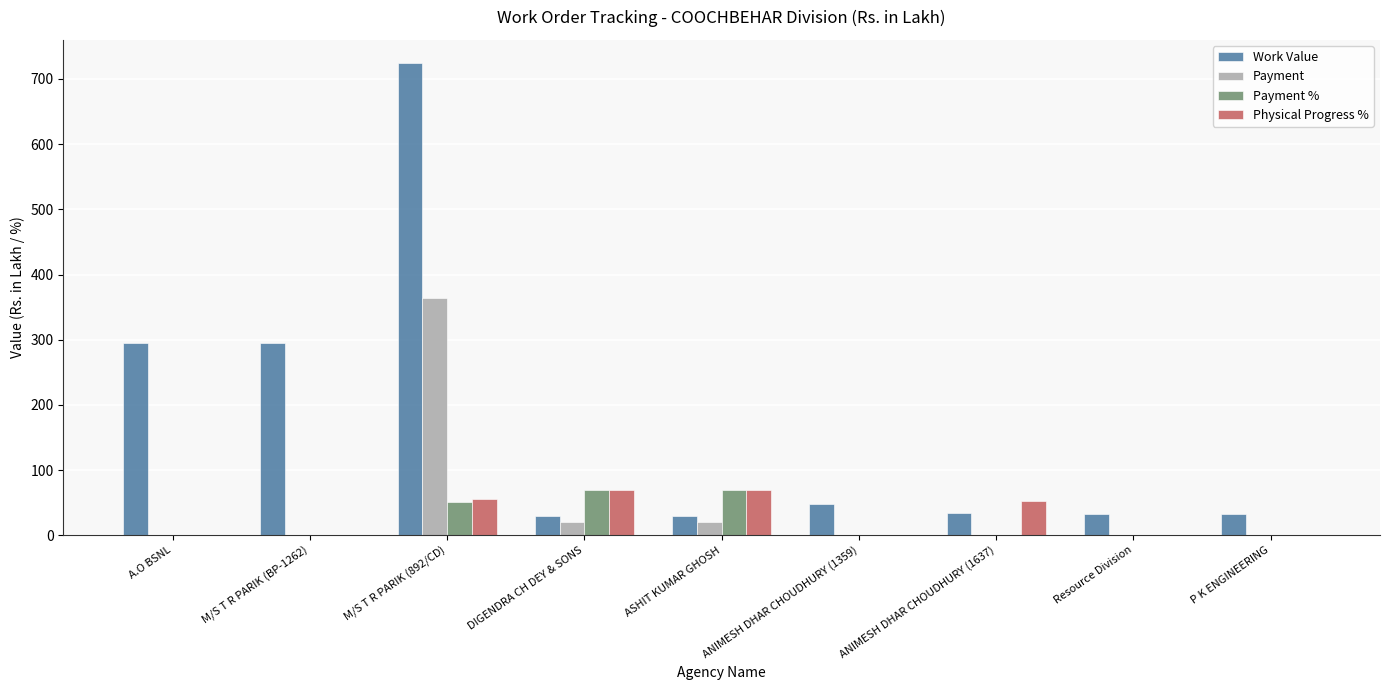

What is the sum of the Physical Progress % values at M/S T R PARIK (BP-1262) and DIGENDRA CH DEY & SONS?

70.0